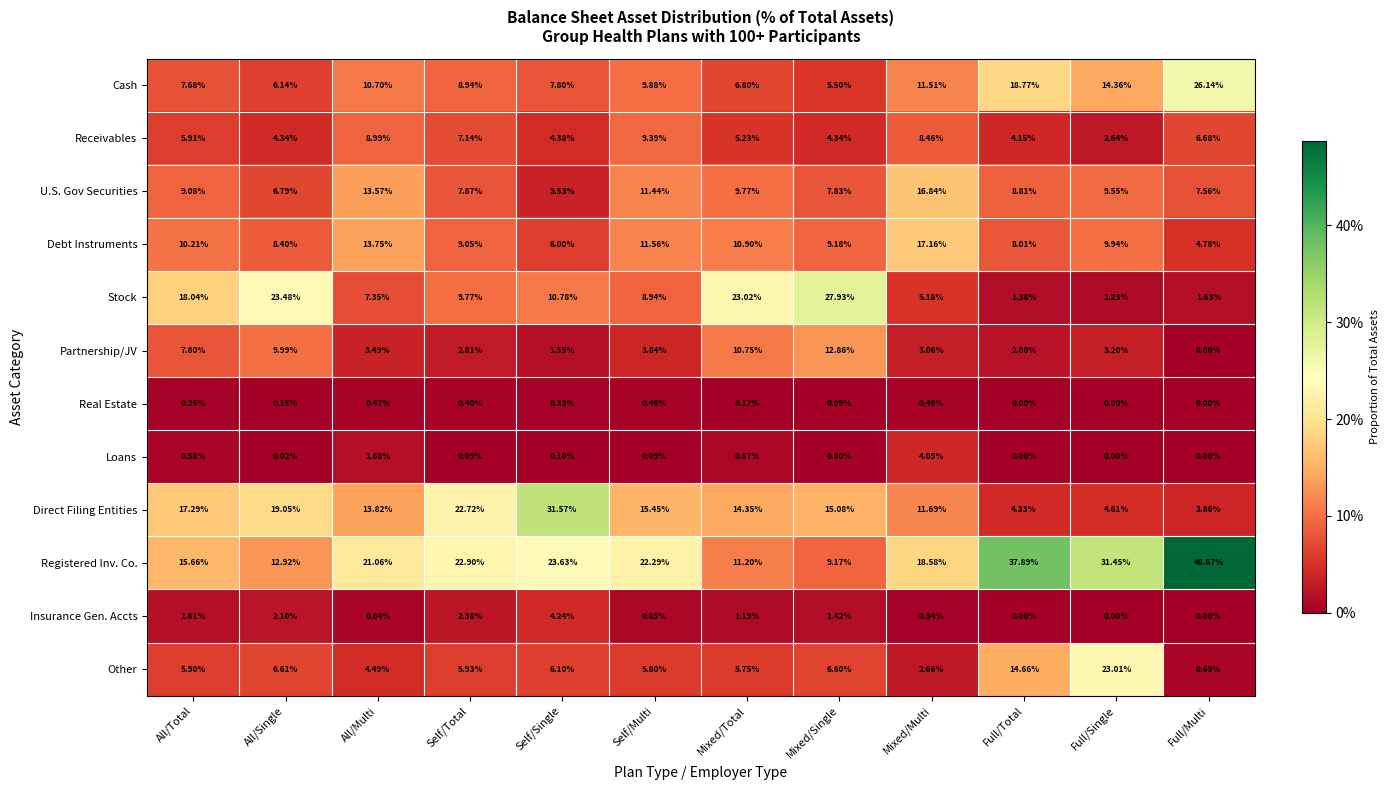

Rank the series by their maximum value, from highest to lowest.

Registered Inv. Co., Direct Filing Entities, Stock, Cash, Other, Debt Instruments, U.S. Gov Securities, Partnership/JV, Receivables, Insurance Gen. Accts, Loans, Real Estate